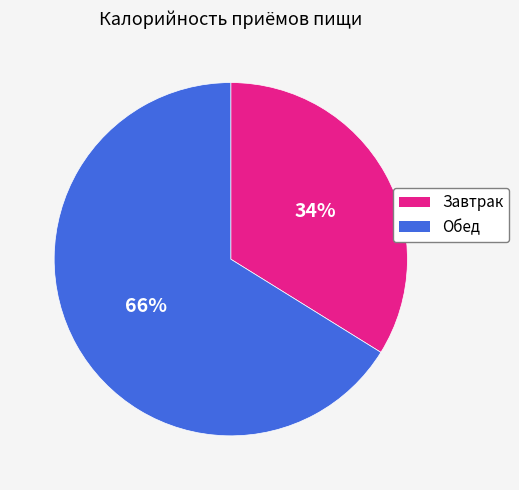

Count the number of slices in the pie.

2